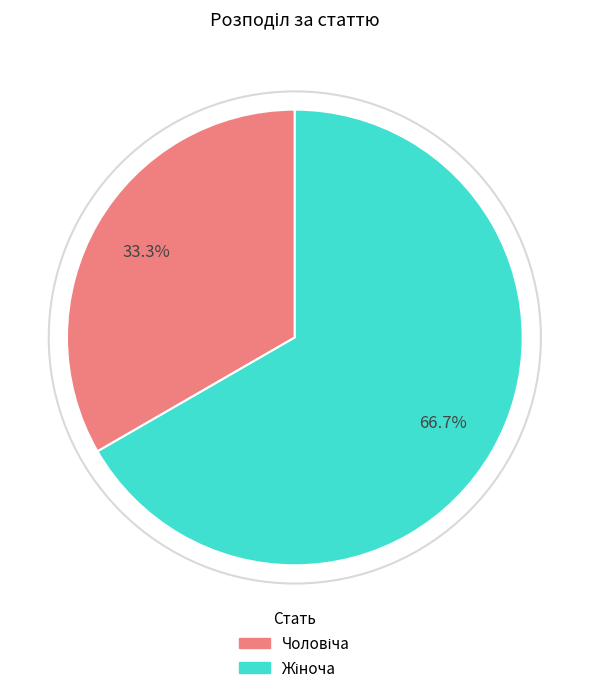

Does any single category account for the majority?

Yes